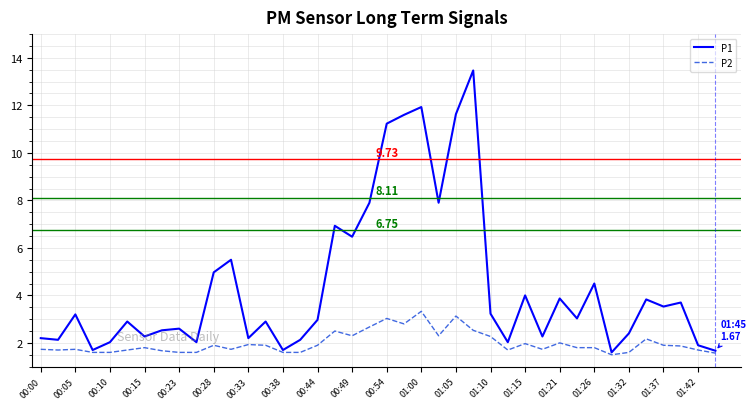

Rank the series by their maximum value, from highest to lowest.

P1, P2